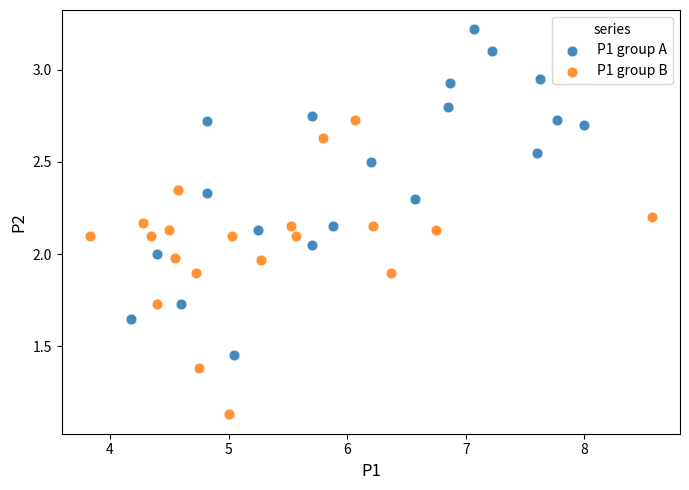

Which series has the largest Y range (max minus min)?

P1 group A